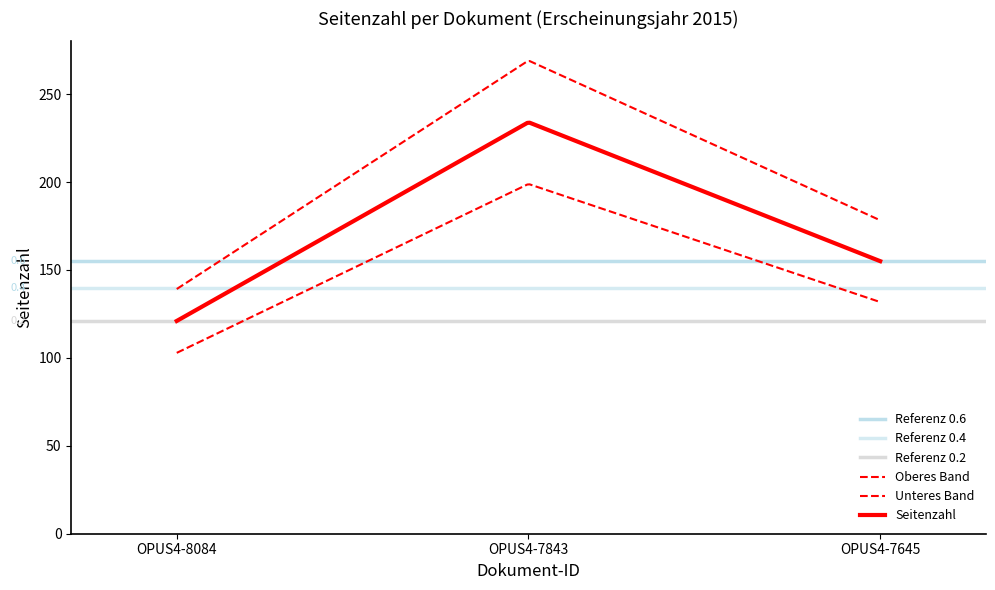

What is the maximum value shown in the chart?

234